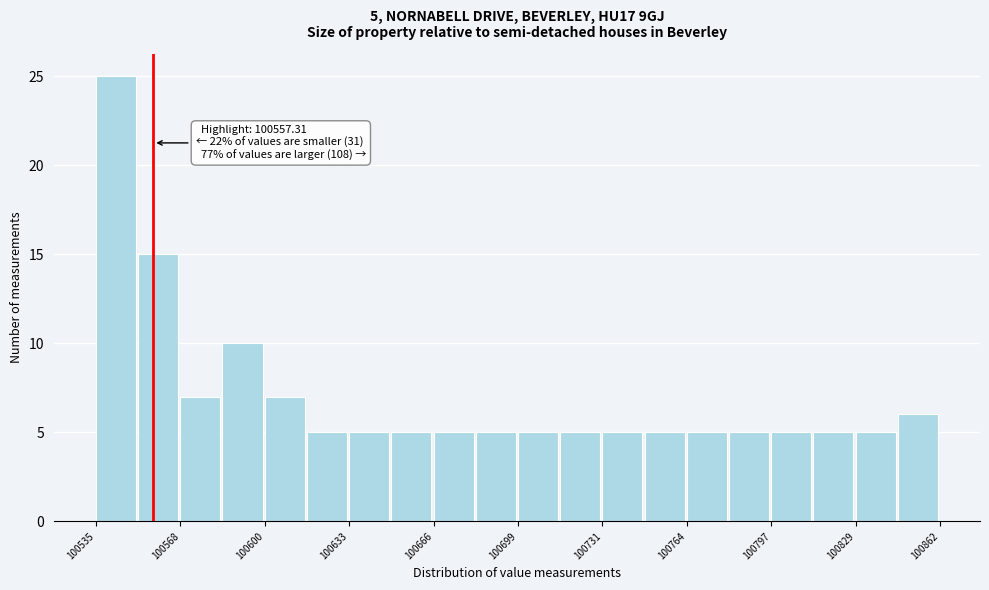

Read against the x-axis, roughly where is the centre of the tallest bar?

100545